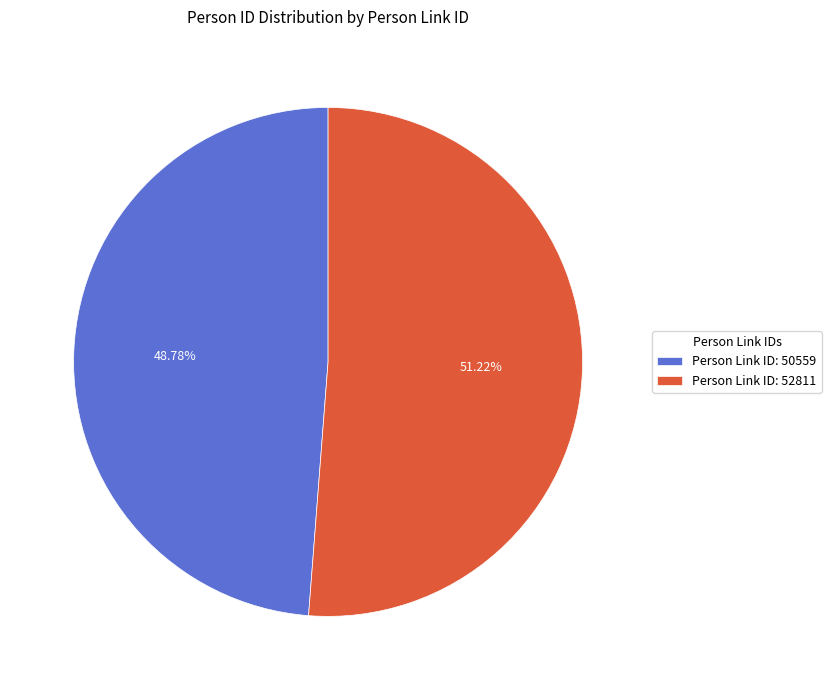

Is there any slice that represents more than half of the pie?

Yes